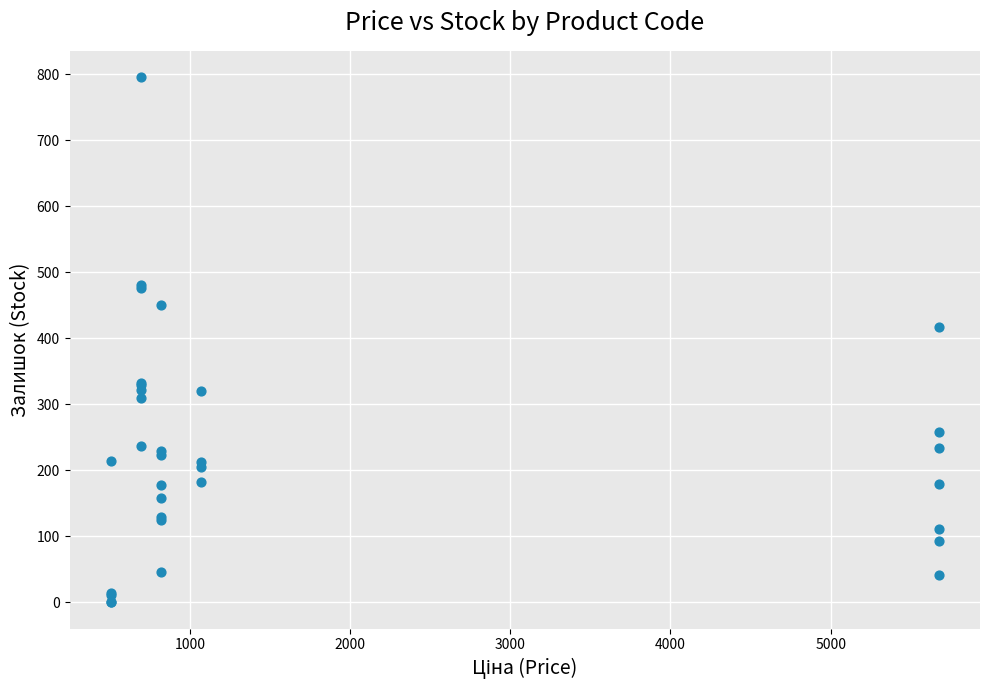

What Y value in the scatter plot is closest to 398?

418